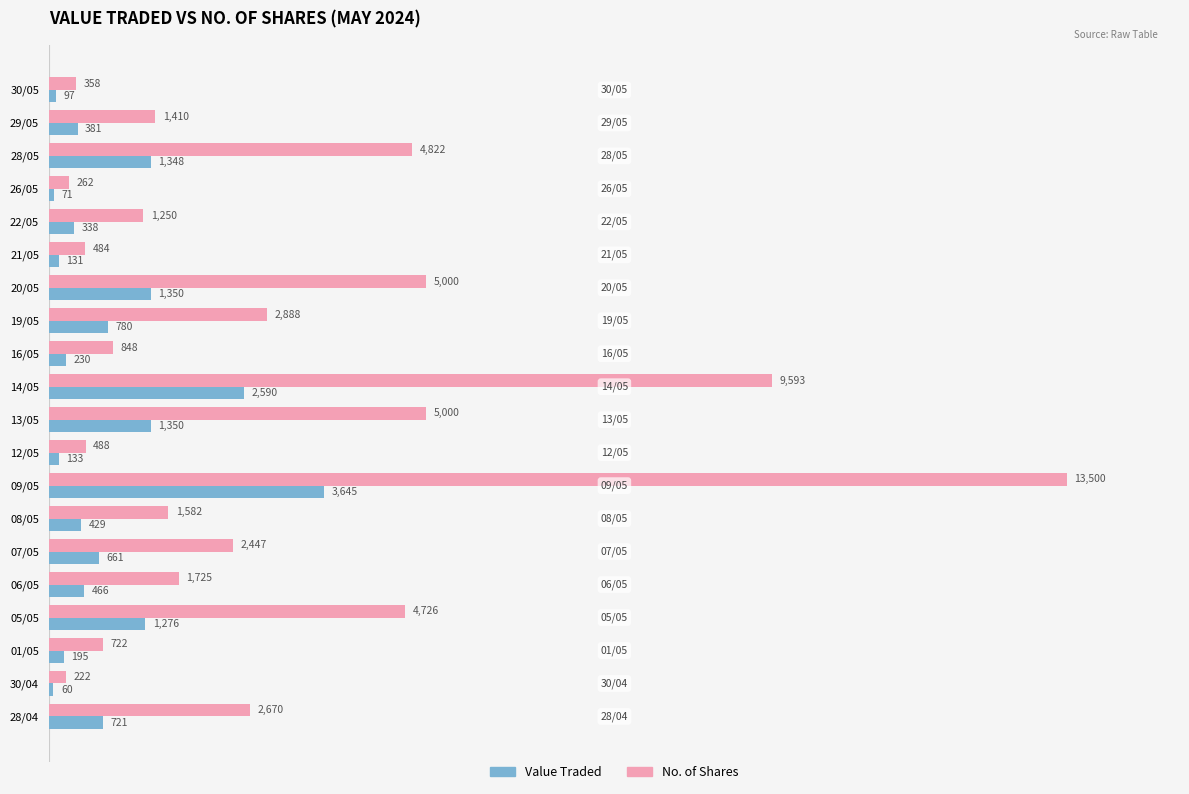

At which label does Value Traded reach its minimum?

30/04